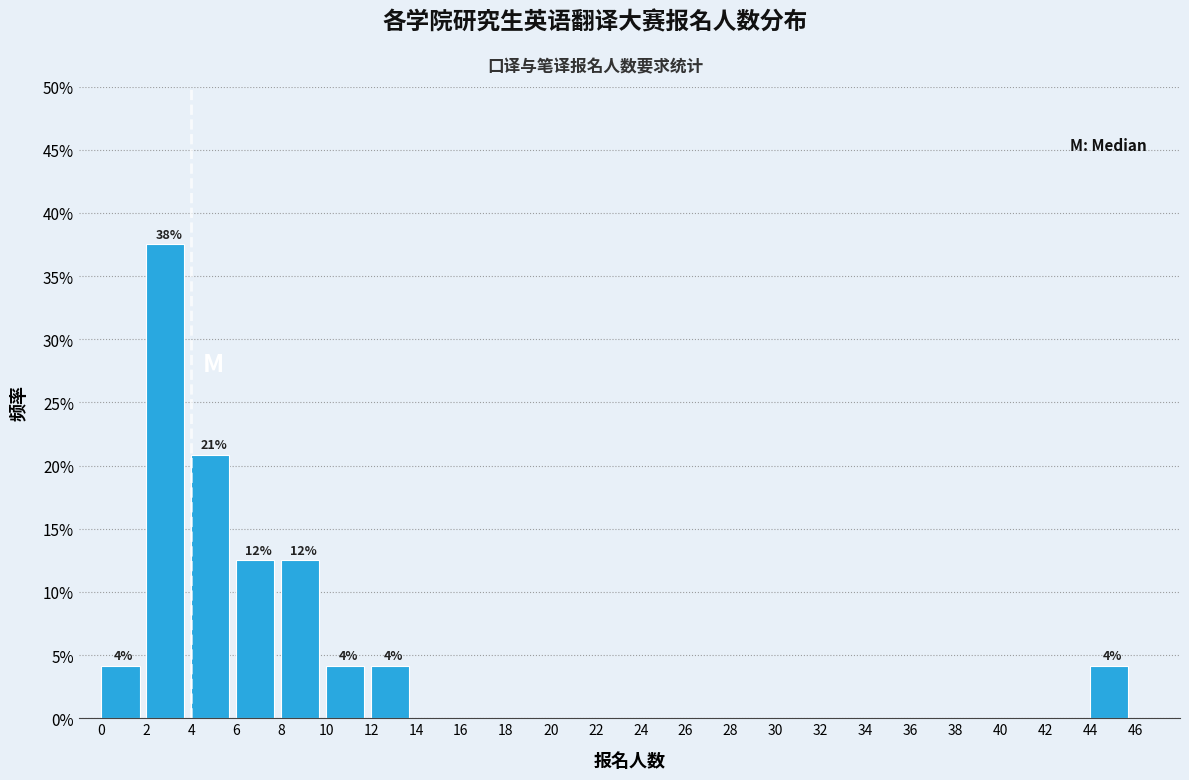

Which range on the x-axis has the tallest bar?

2 to 4